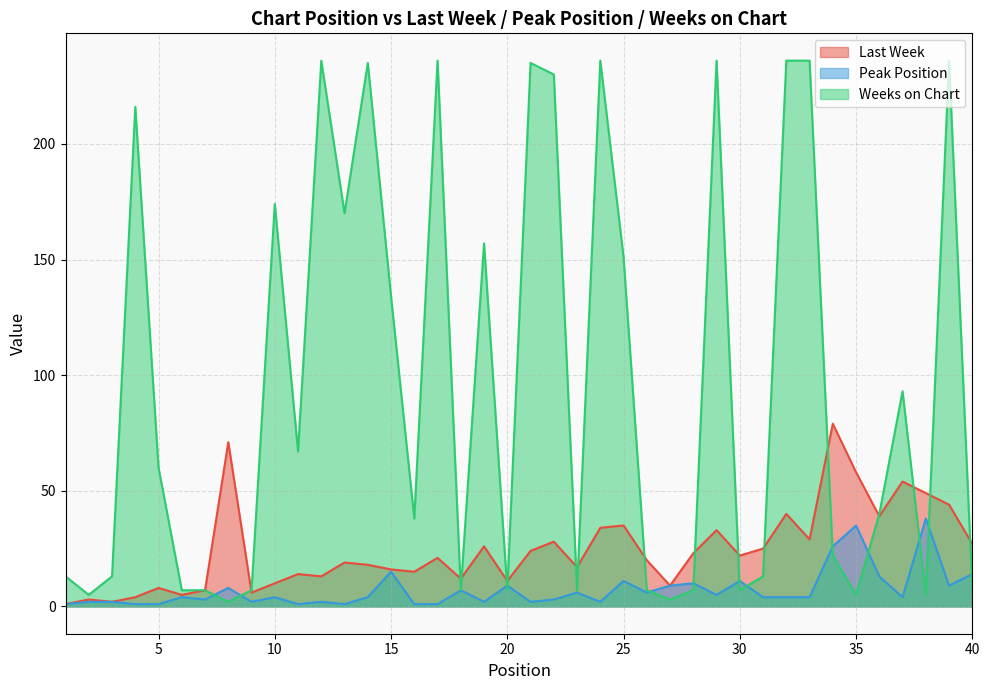

Does the chart have visible grid lines?

Yes